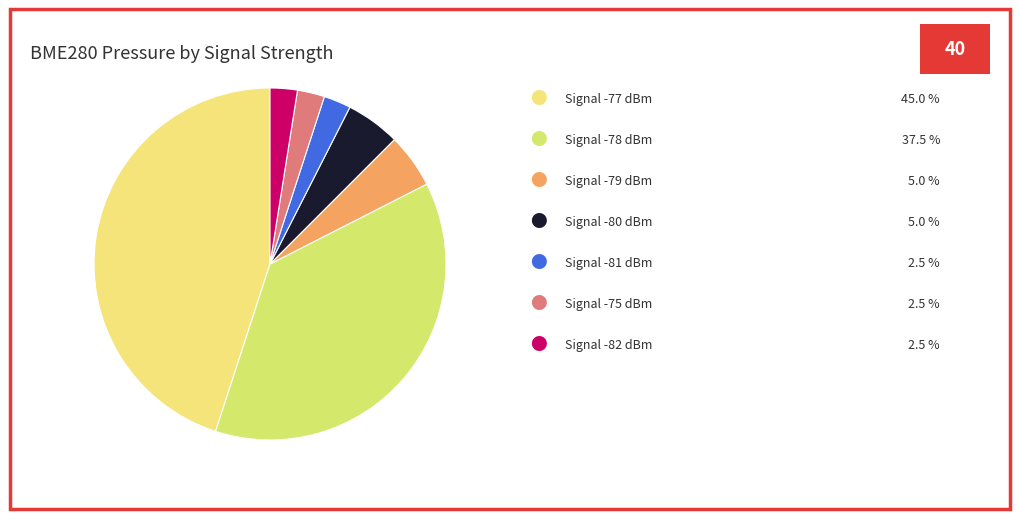

How many segments does this pie chart have?

7